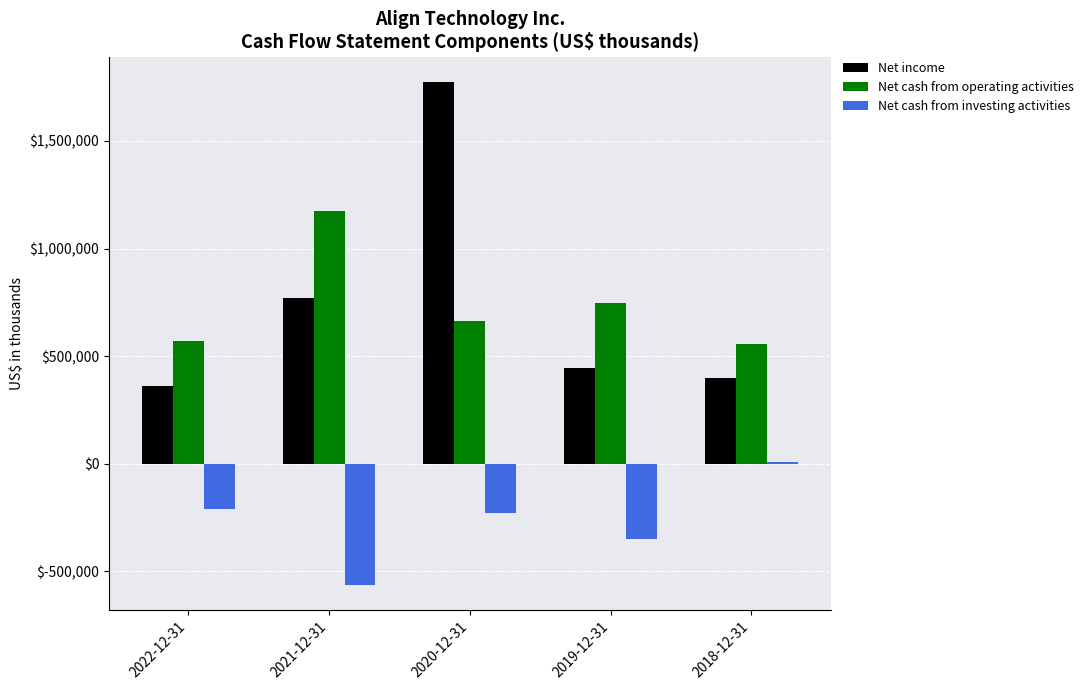

The Net cash from operating activities series shows 304833 at 2018-12-31. True or false?

False